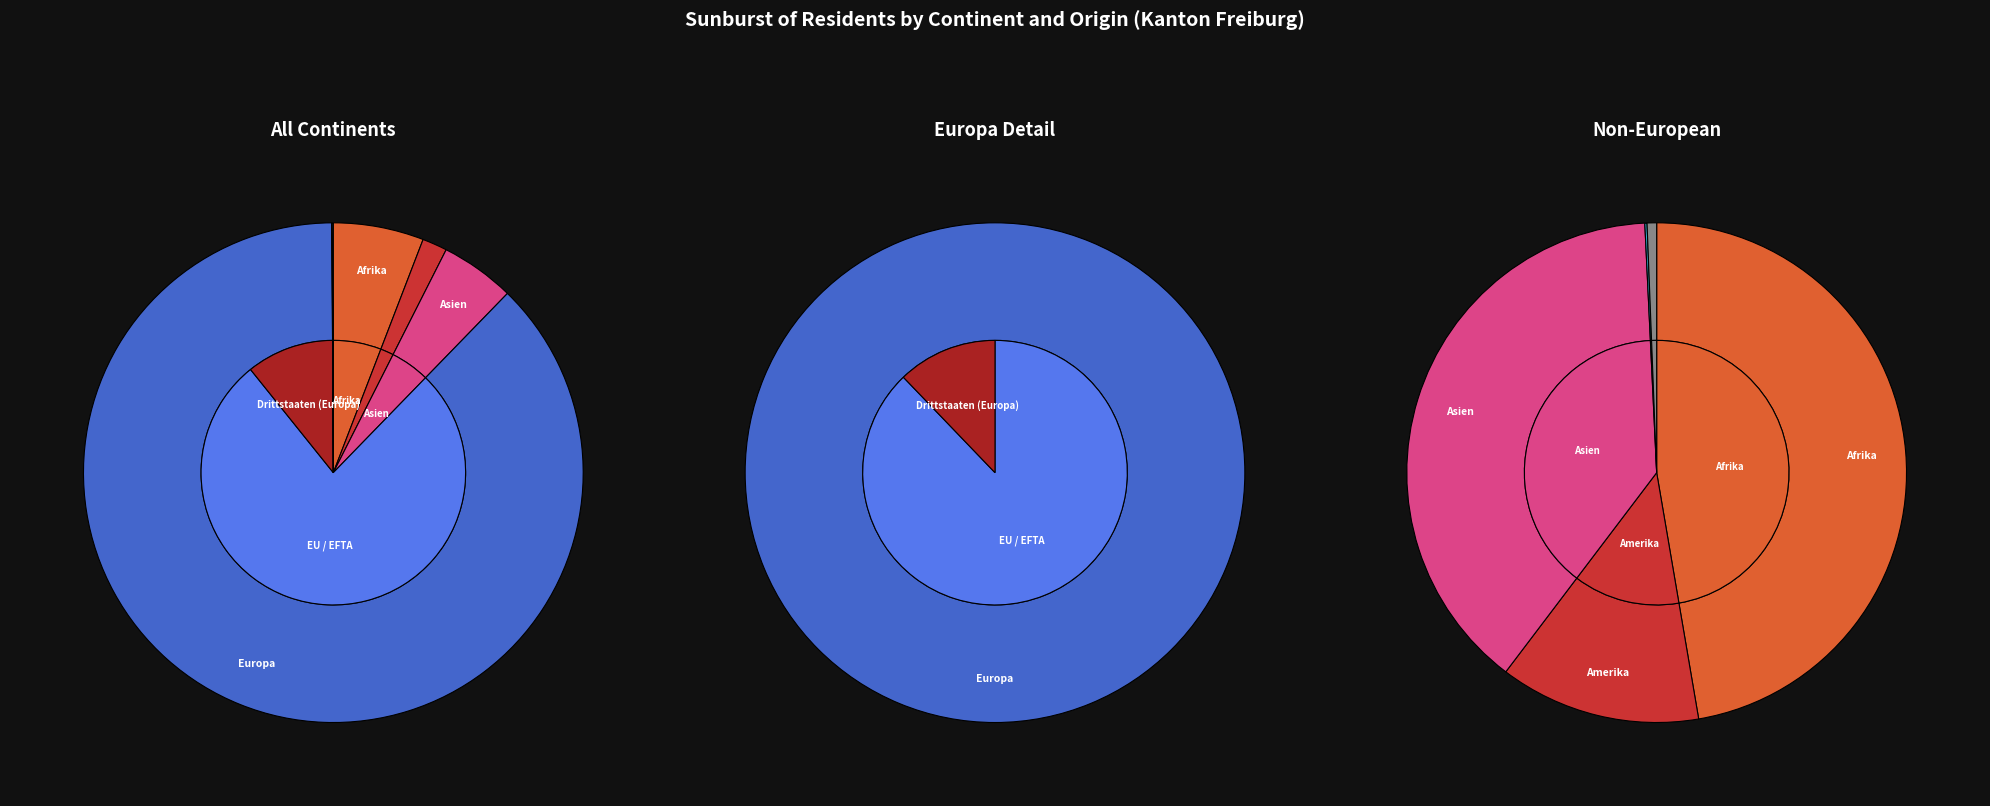

What is the majority slice?

Europa